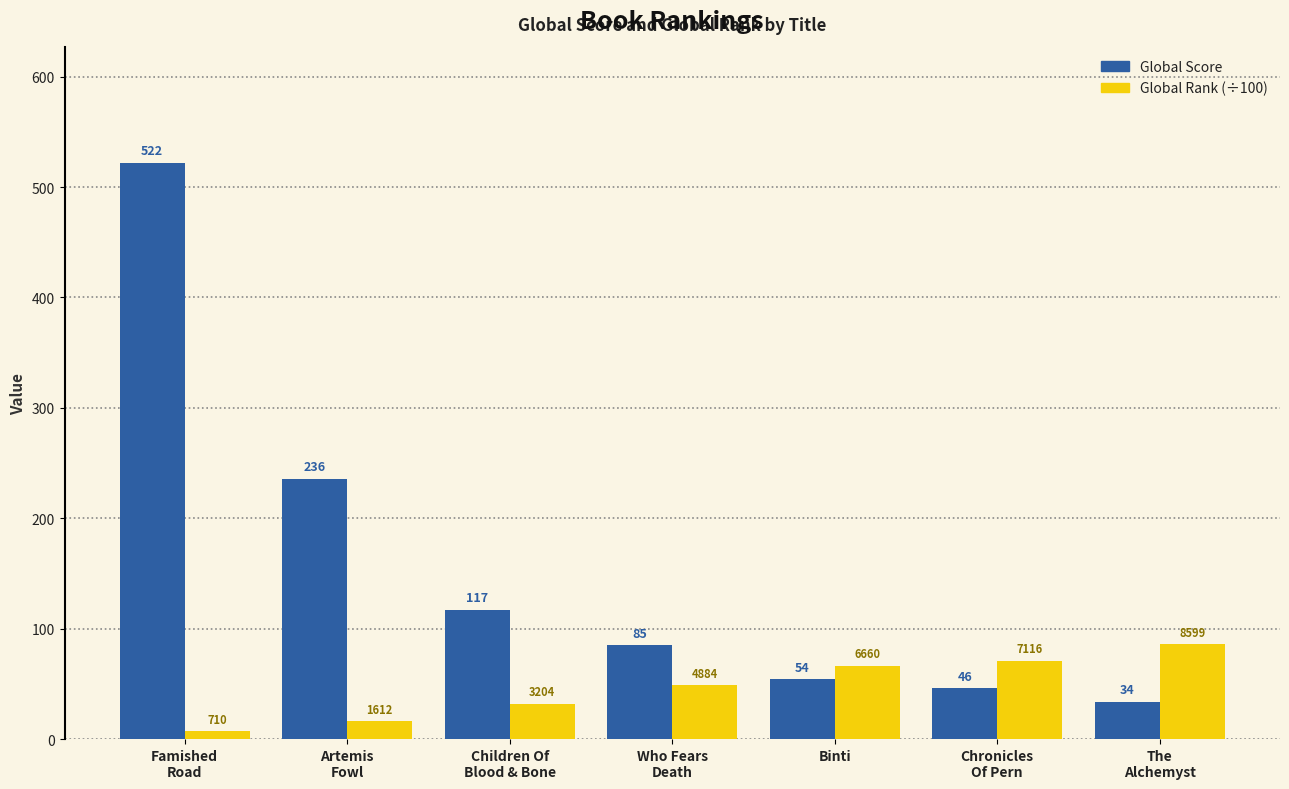

Which series has the largest total across all categories?

Global Score